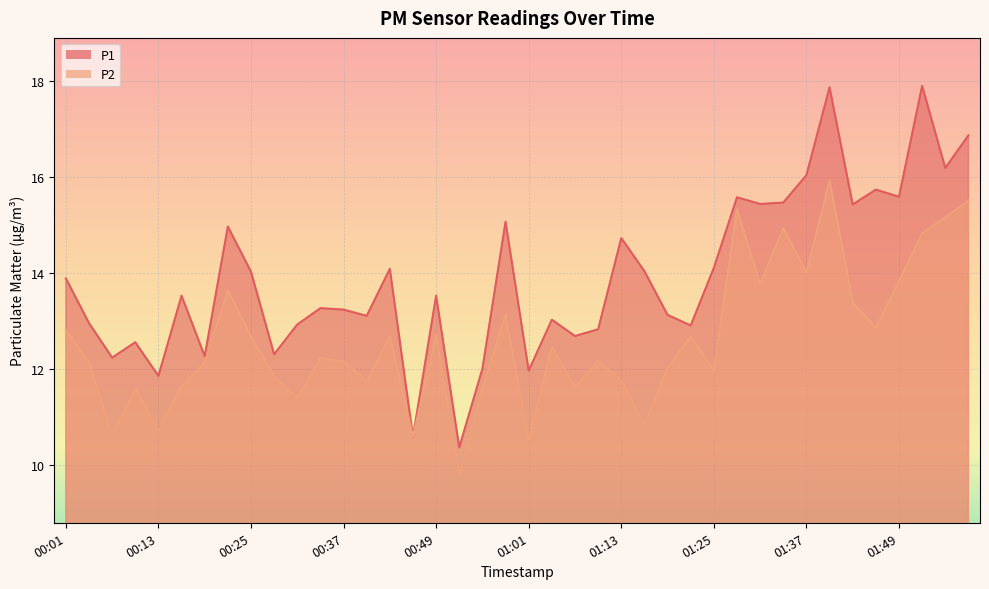

True or false: P2 and P1 intersect in this chart.

False